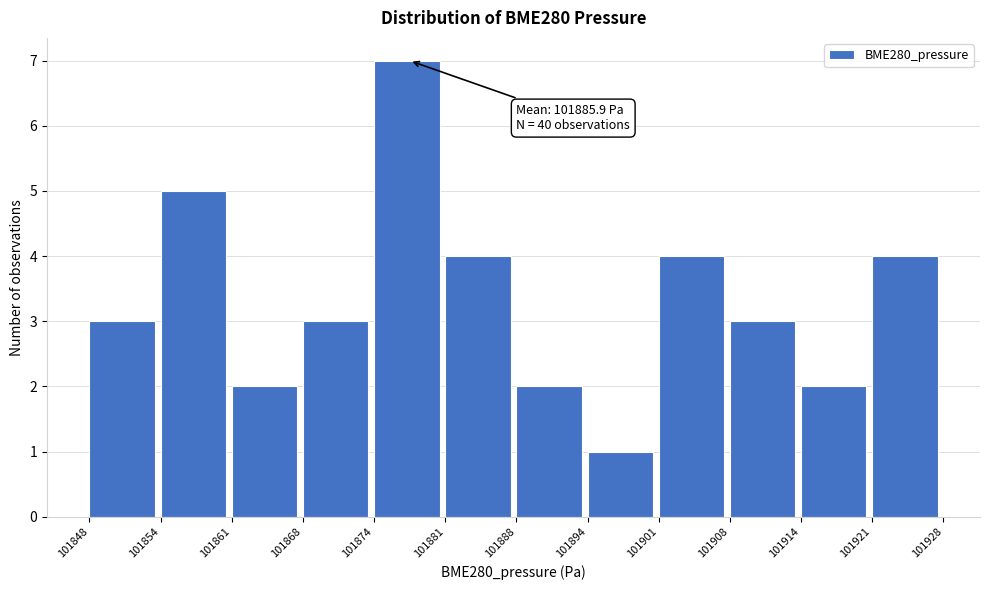

Which range on the x-axis has the tallest bar?

101874 to 101881